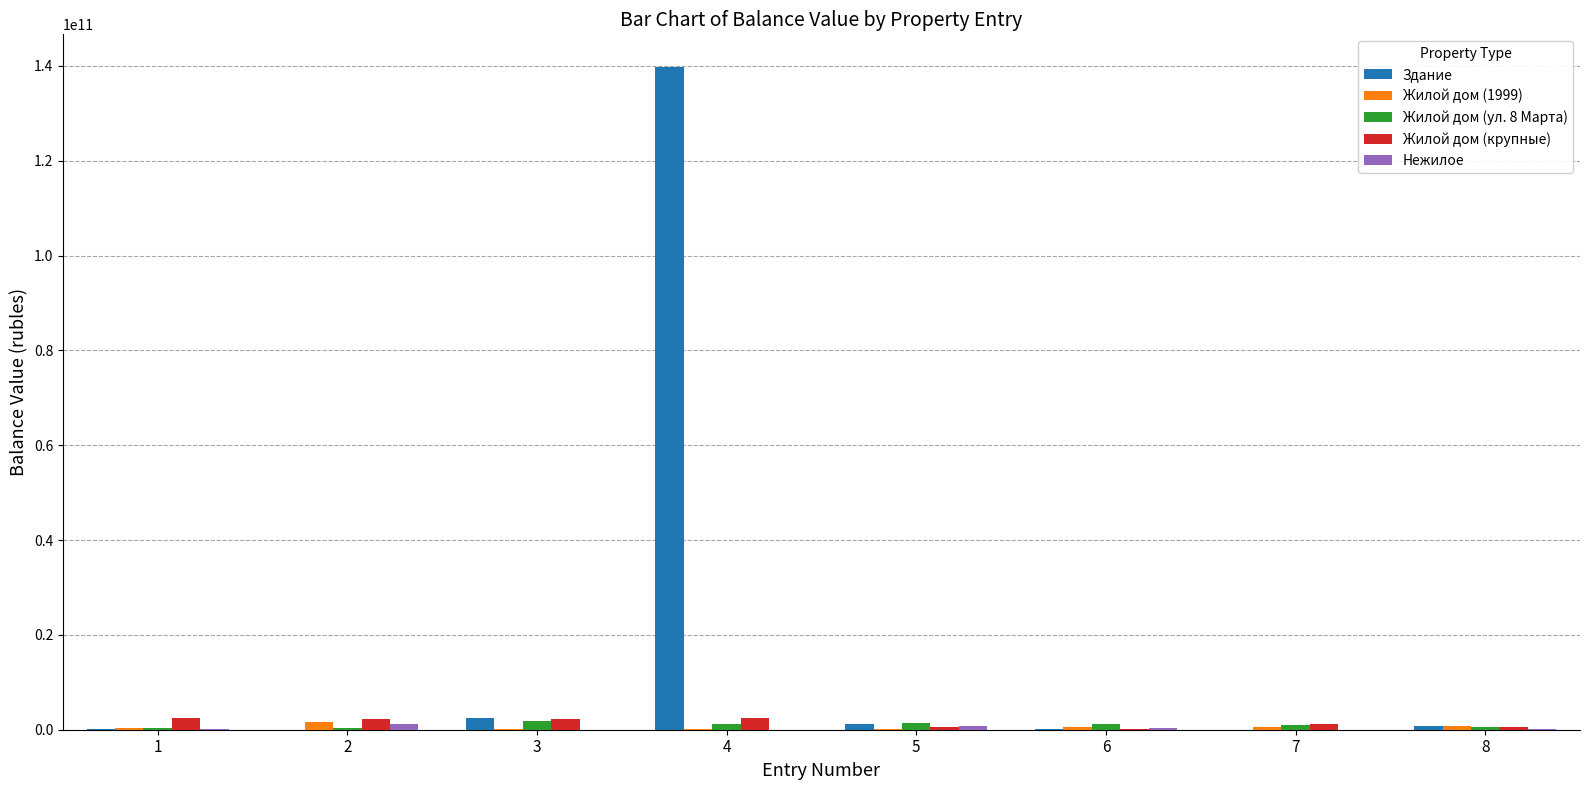

Which series has the largest total across all categories?

Здание